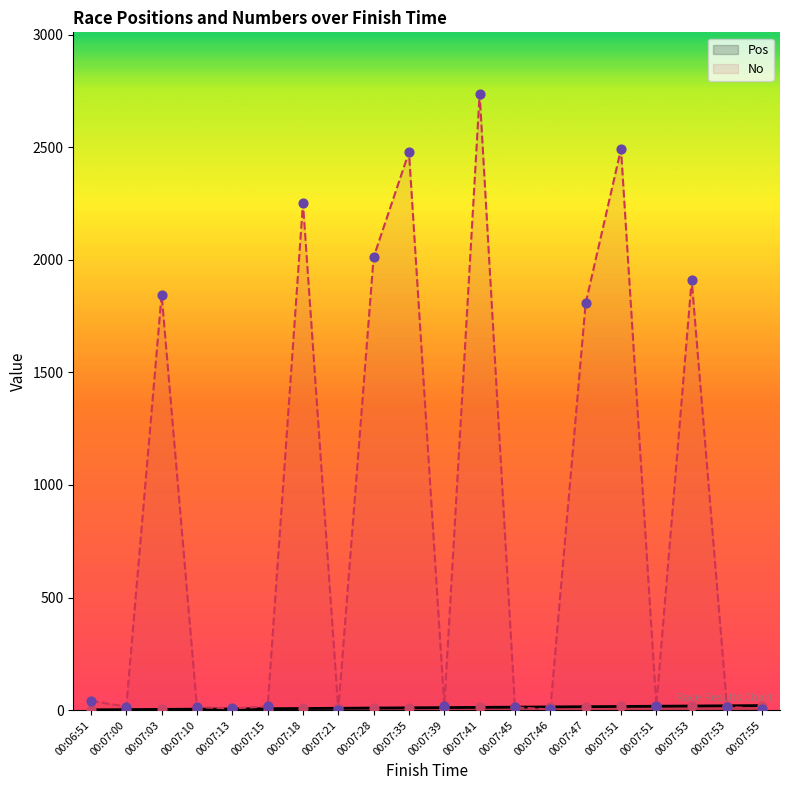

At how many categories does at least one series exceed 1834?

7